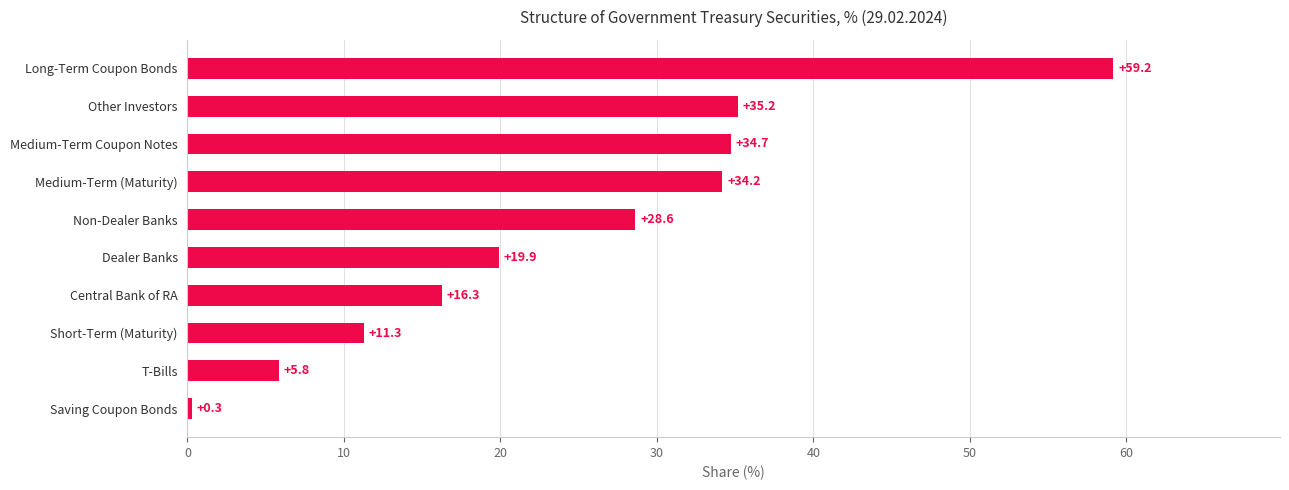

At which label is the value closest to 29?

Non-Dealer Banks